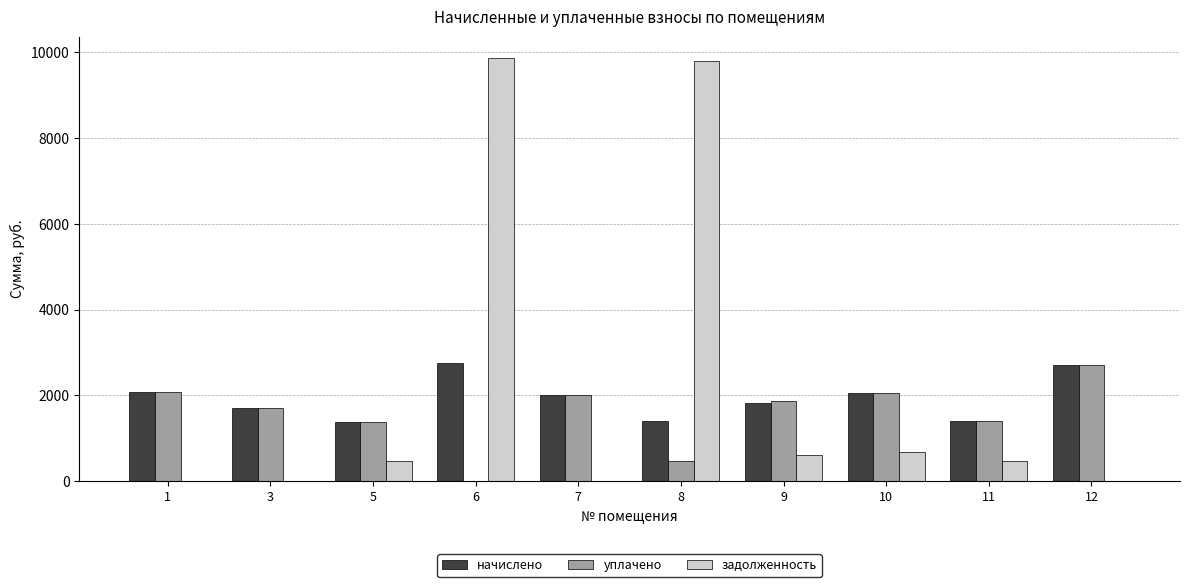

Which series changed the most between 1 and 8?

задолженность